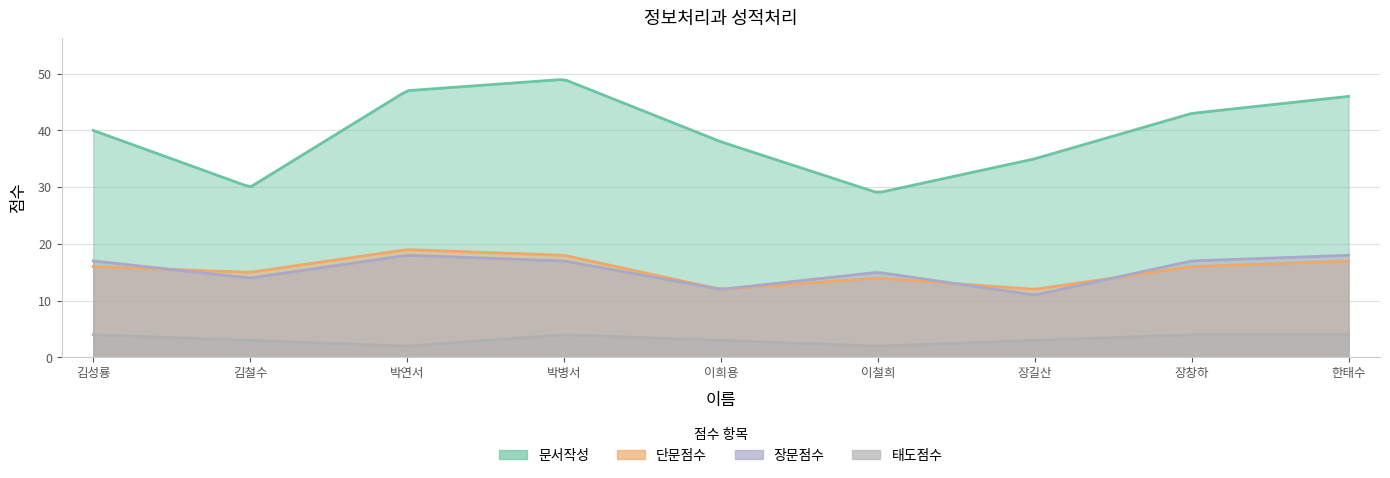

Which category has the lowest value in the 장문점수 series?

장길산